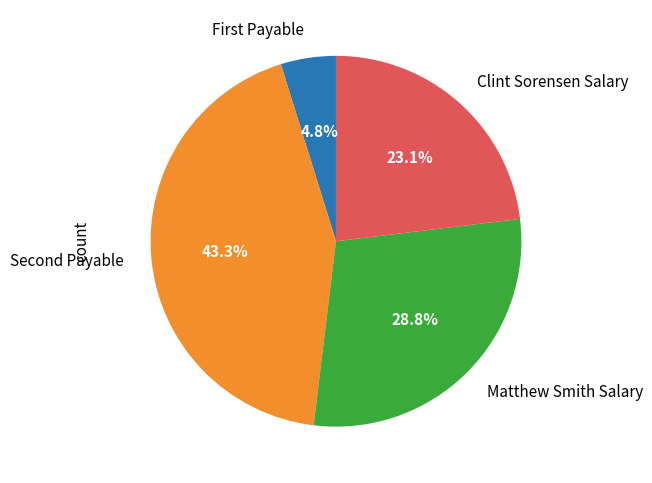

To the nearest percent, what is the difference between the largest and smallest slice percentages?

38%